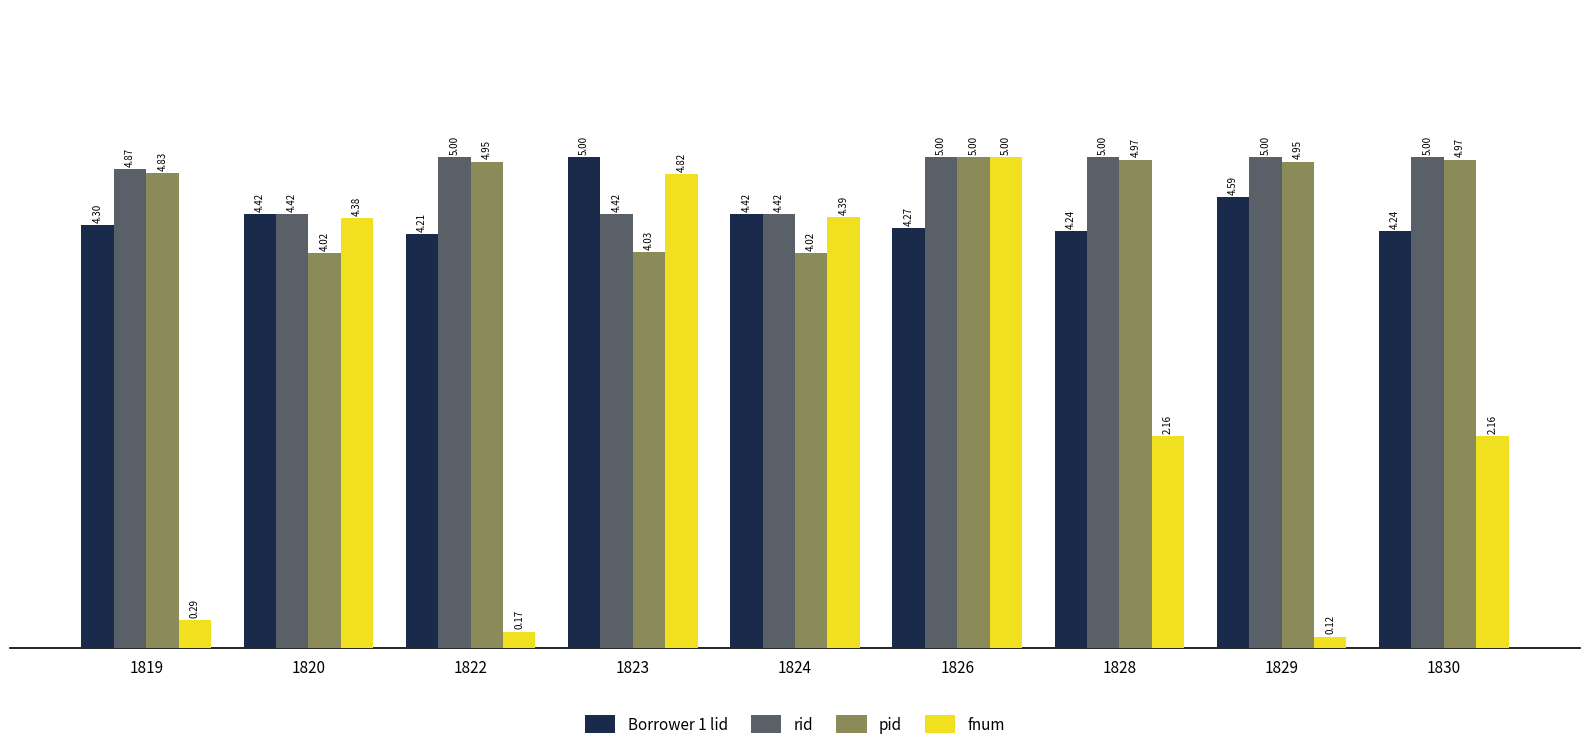

Between 1822 and 1828, which series saw the biggest shift?

fnum